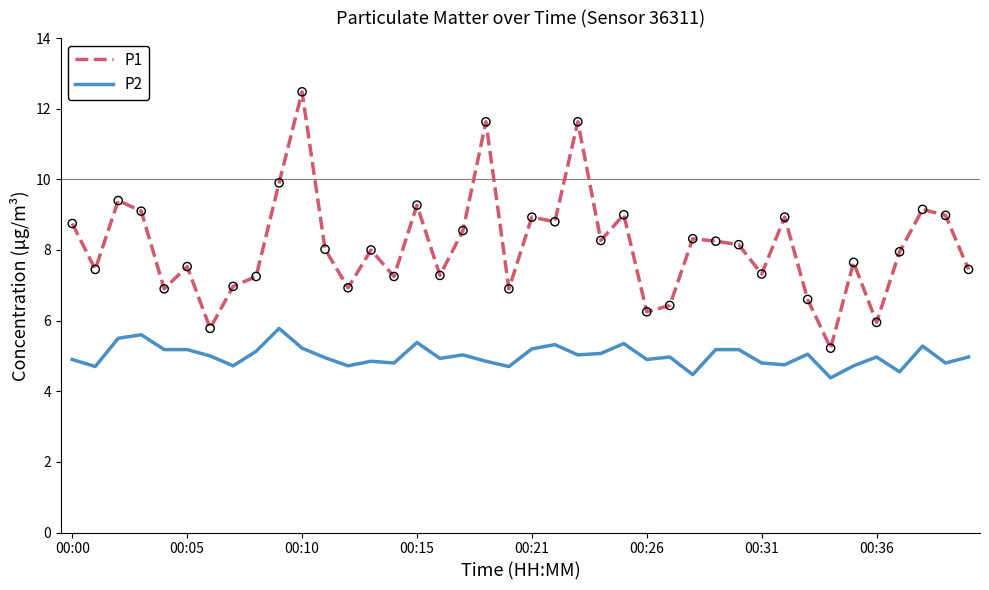

Which series has the largest total across all categories?

P1